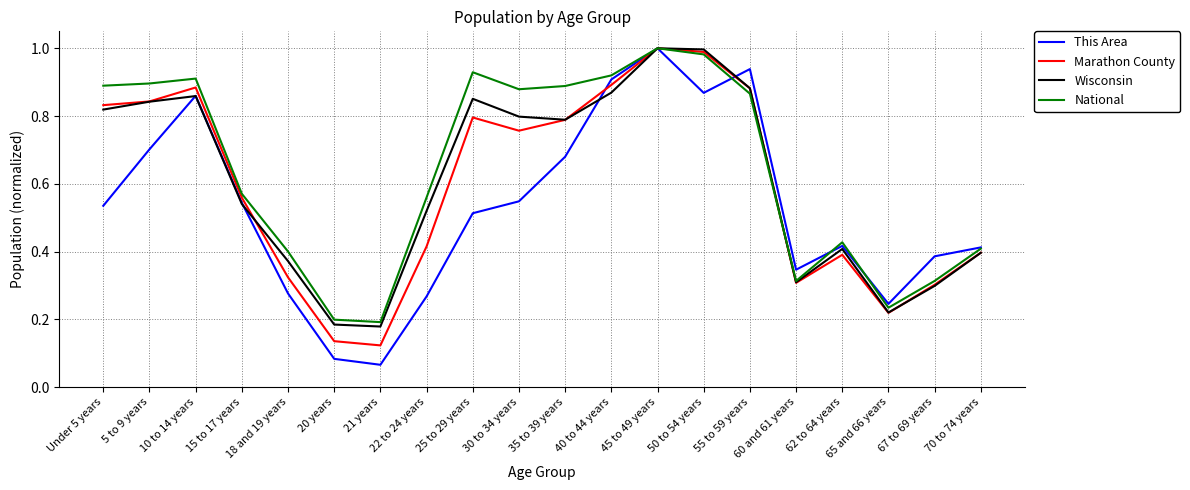

Which series has the widest spread of values?

This Area